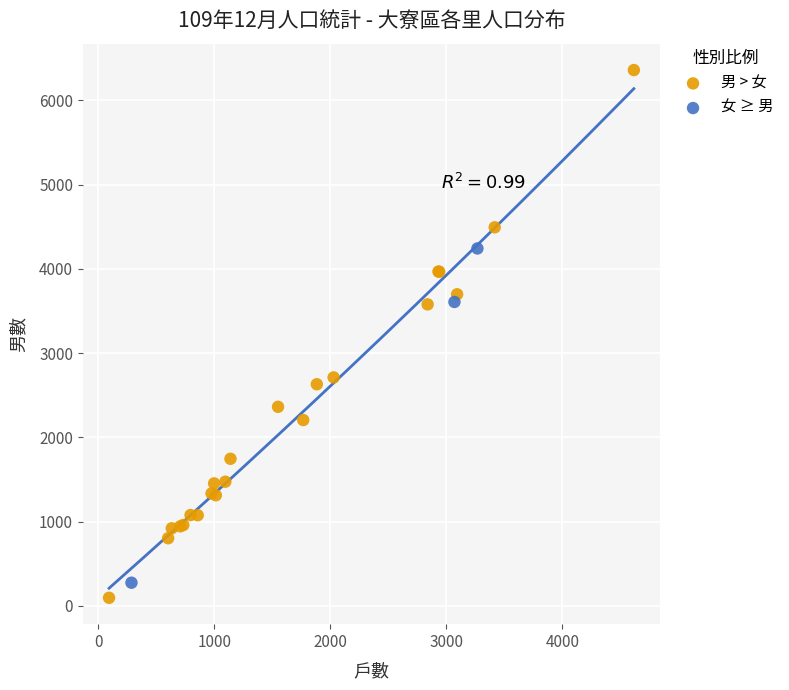

Which series contains the lowest Y value?

男 > 女